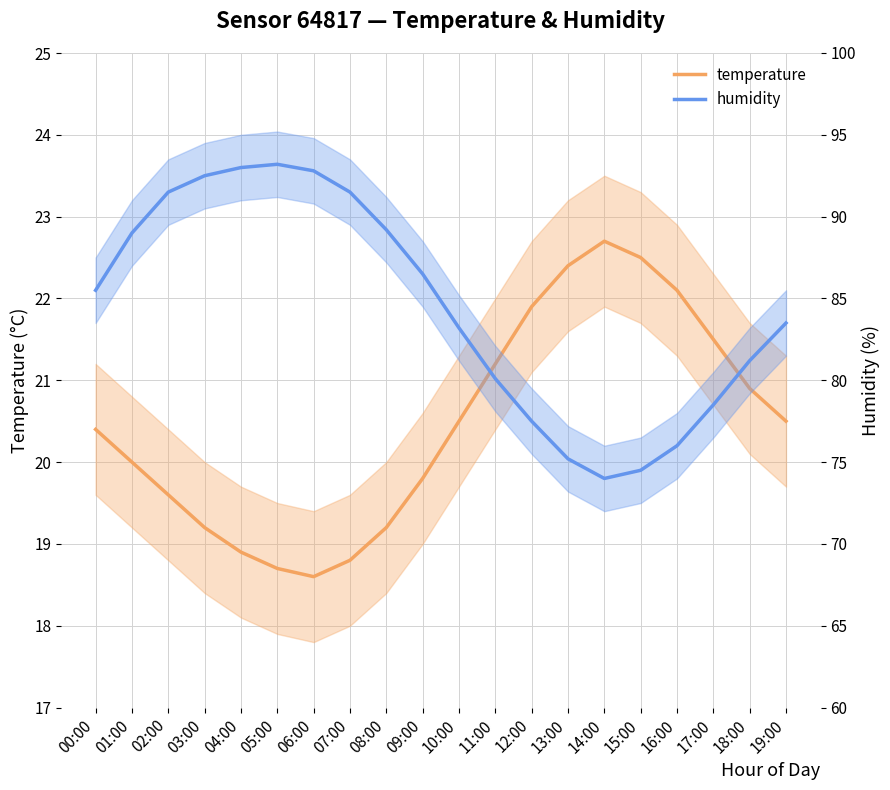

What is the maximum value for humidity?

93.2